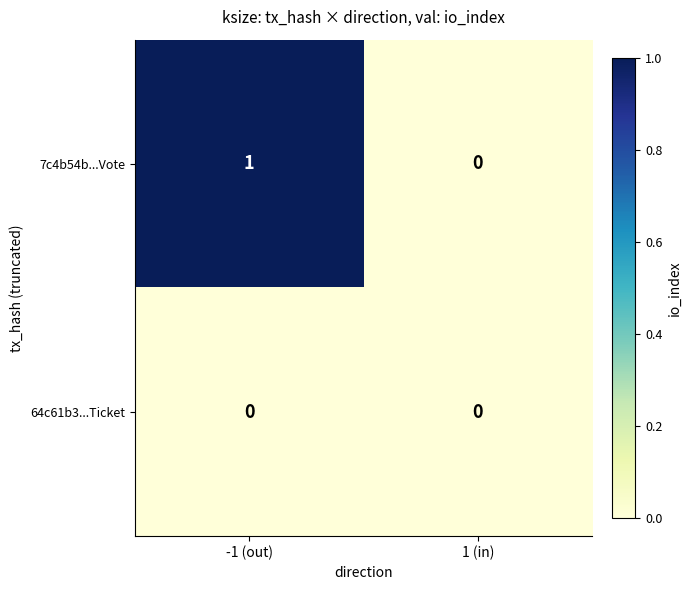

At which category is the sum across all series the highest?

-1 (out)